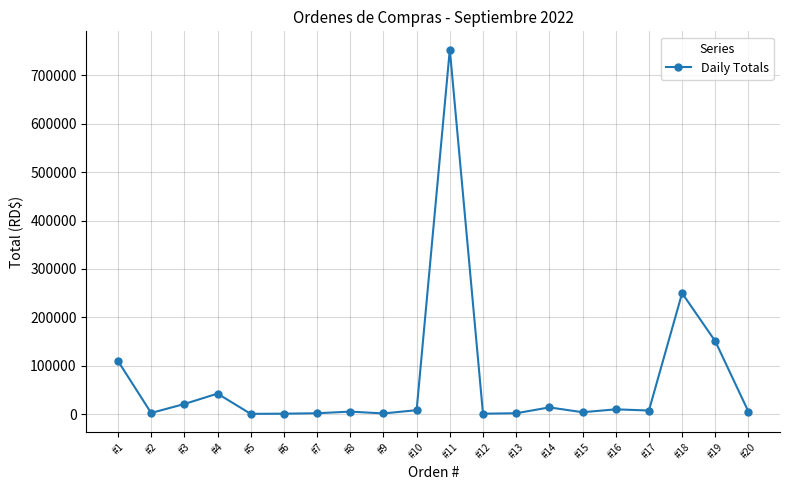

What is the greatest value displayed?

753310.0